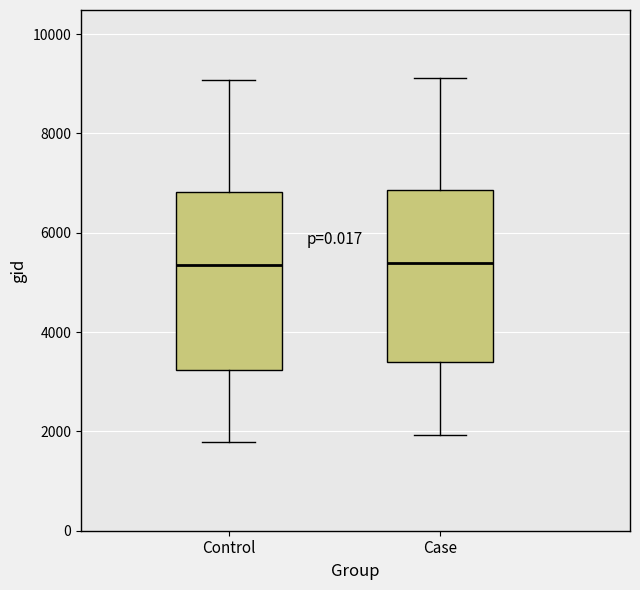

Reading left to right, transcribe this box plot: for each box, give where its median line is, the range the box spans, and where its two whiskers end, as read against the y-axis. The values are not printed on the chart, so give them approximately, as read against the axis.

Control: median 5400, box 3200 to 6800, whiskers 1800 to 9000
Case: median 5400, box 3400 to 6800, whiskers 2000 to 9200